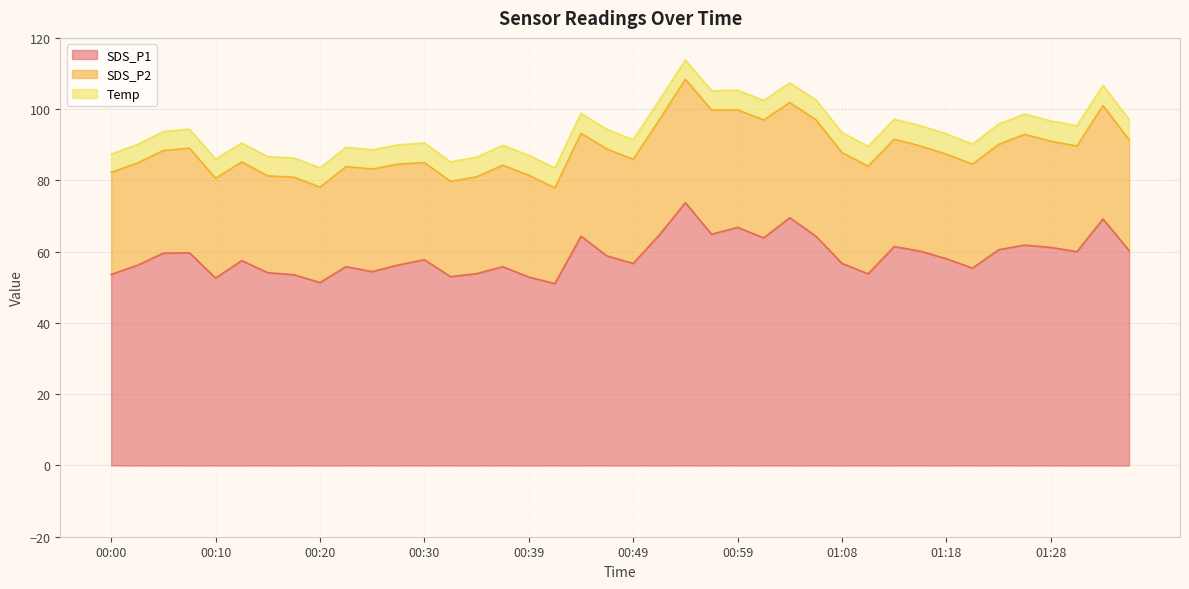

Where is the first local maximum for Temp?

00:10